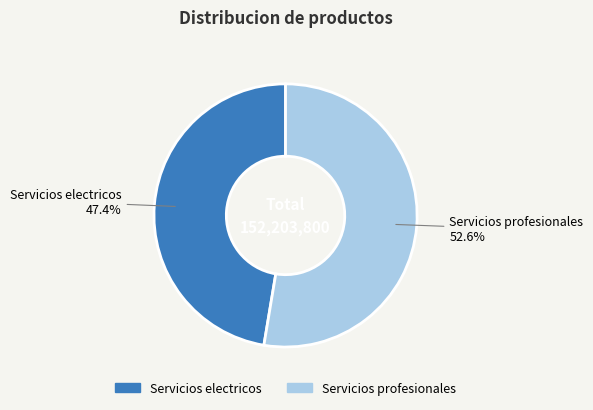

To the nearest percent, what is the average slice percentage?

50%